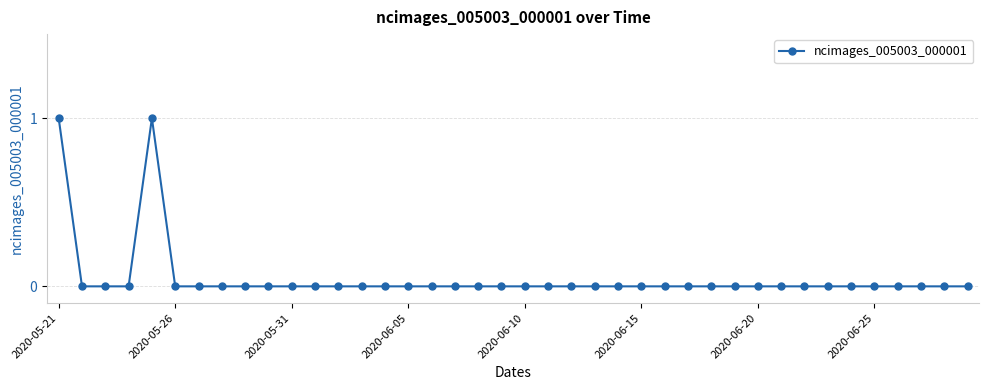

How many lines are shown in the chart?

1